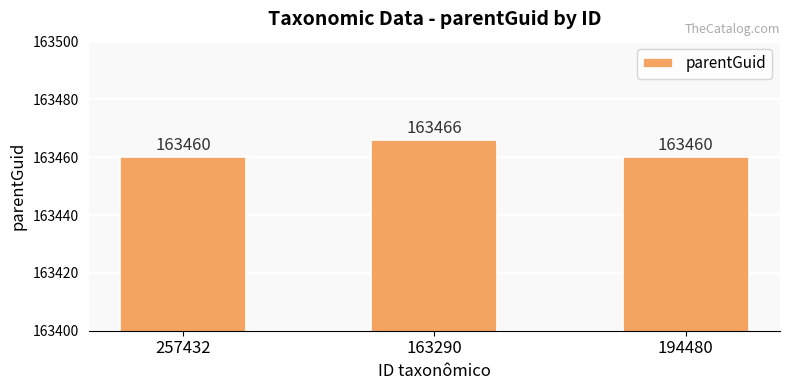

Count the values in the range 163460 to 163466.

3